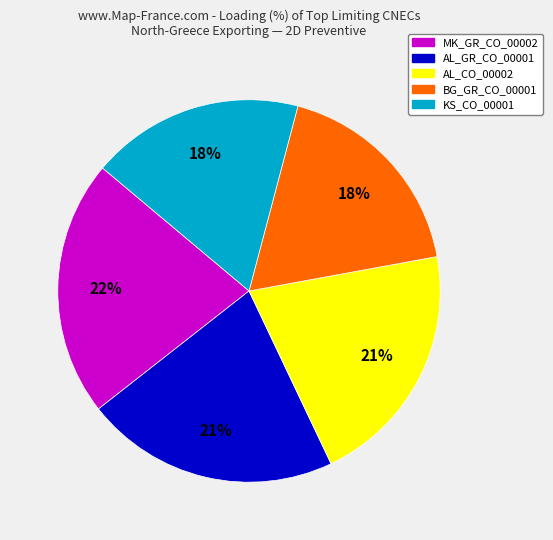

Approximately how many times larger is the value at MK_GR_CO_00002 compared to KS_CO_00001?

1.2